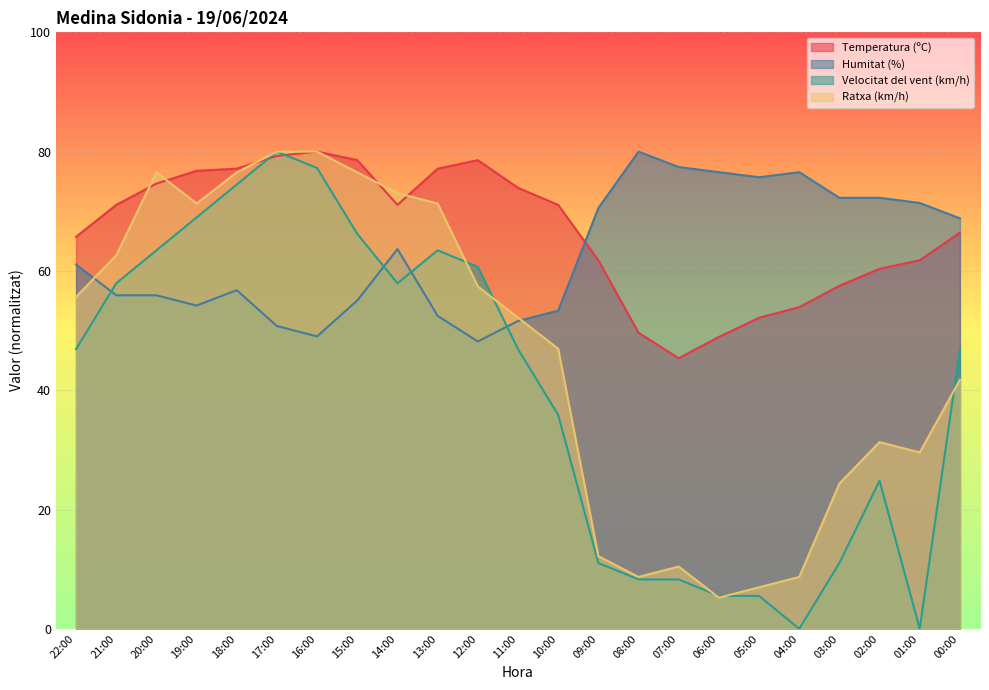

Where do Velocitat del vent (km/h) and Humitat (%) first cross each other?

22:00 and 21:00